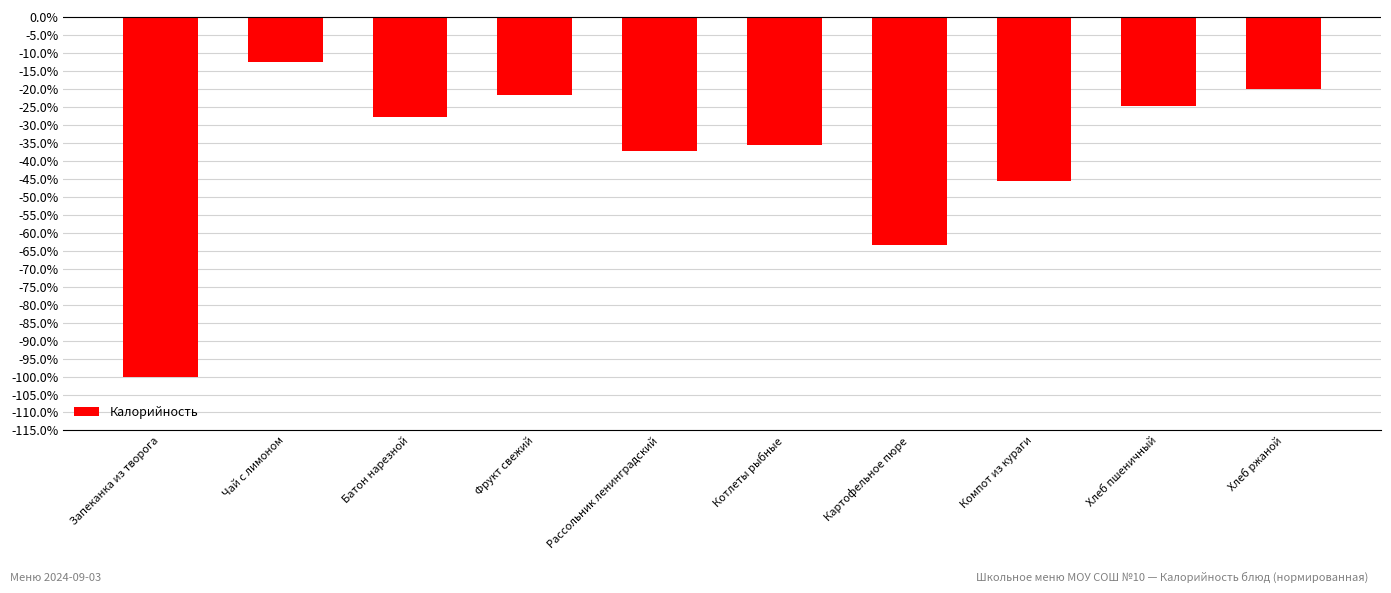

Does the chart contain stacked bars?

No